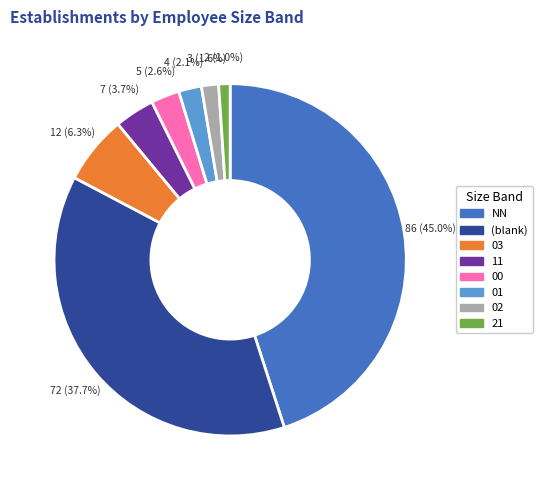

Combined, do 02 and 21 account for over 50%?

No